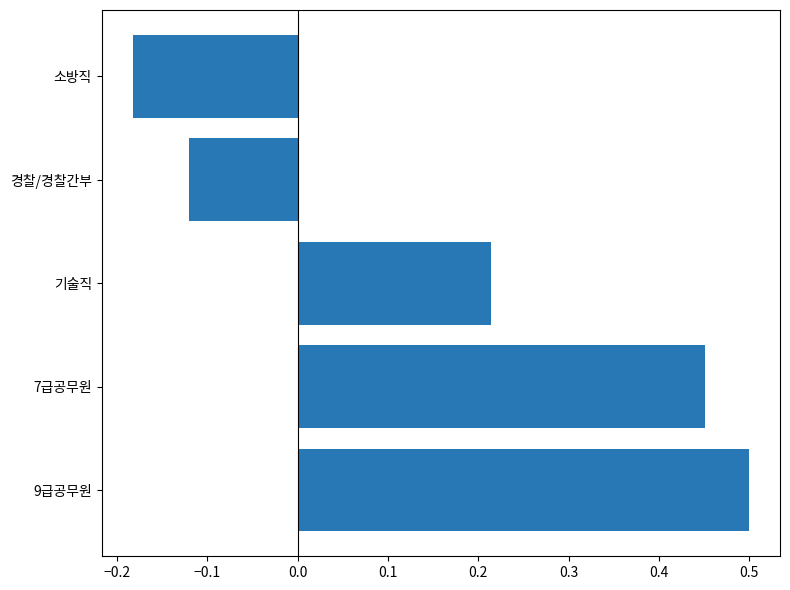

Count the values in the range 0 to 1.

3